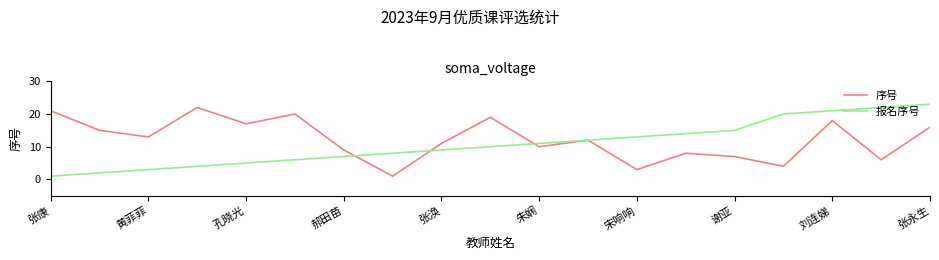

What is the difference between the maximum and minimum values in the 序号 series?

21